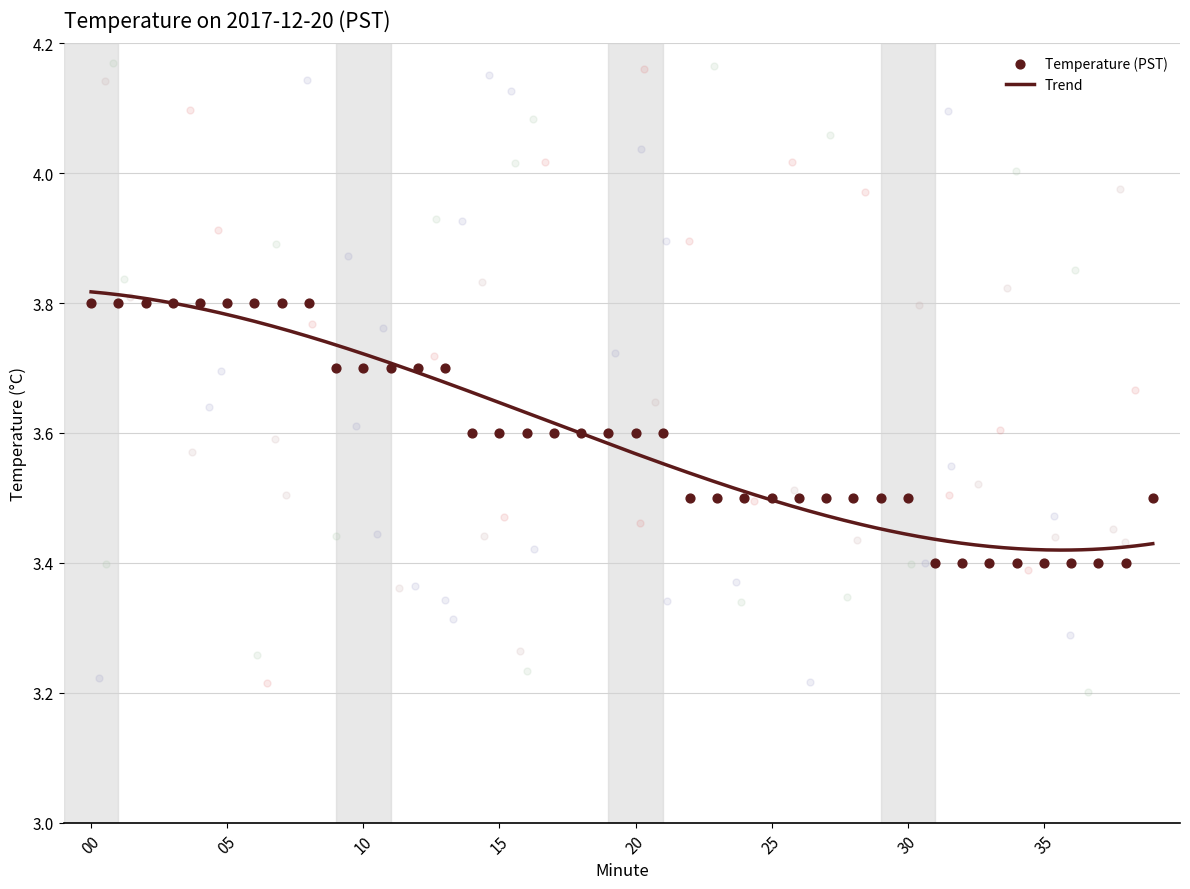

Which has a higher value, 14 or 17?

14